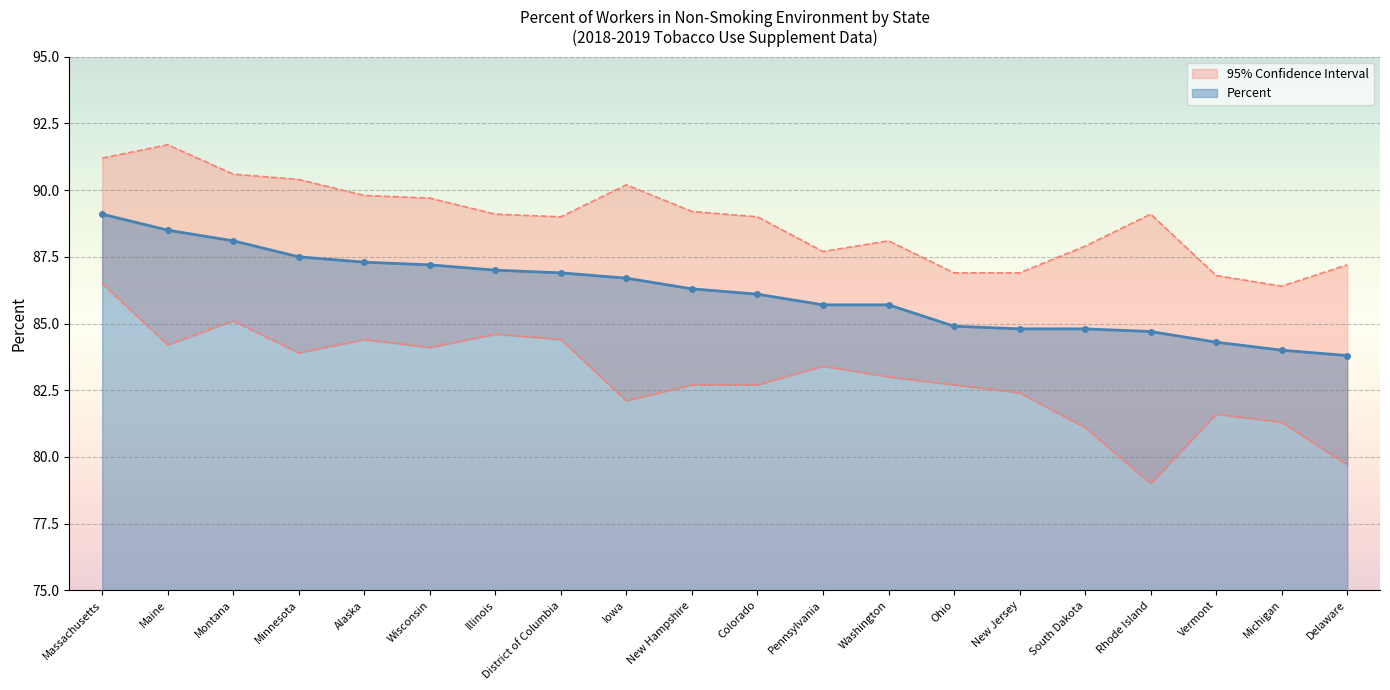

Which label corresponds to the largest value in the chart?

Maine